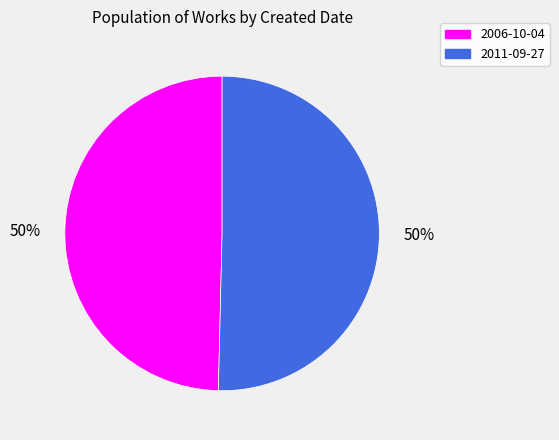

The 2006-10-04 slice represents 37% of the pie. True or false?

False